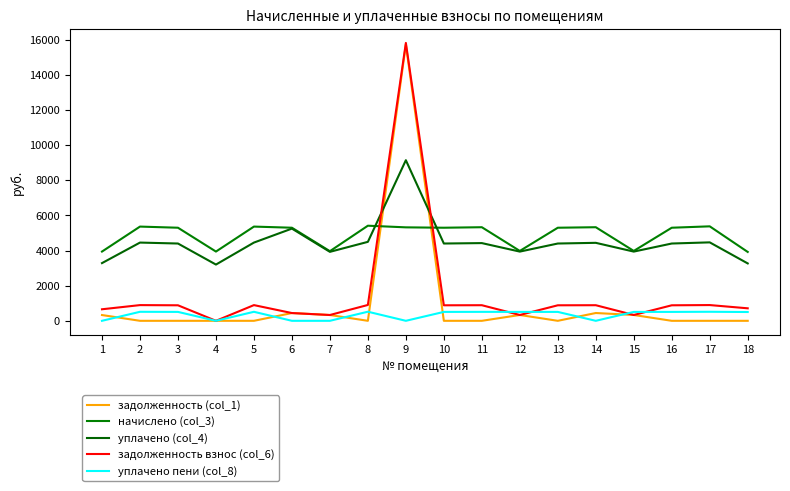

How many lines are shown in the chart?

5